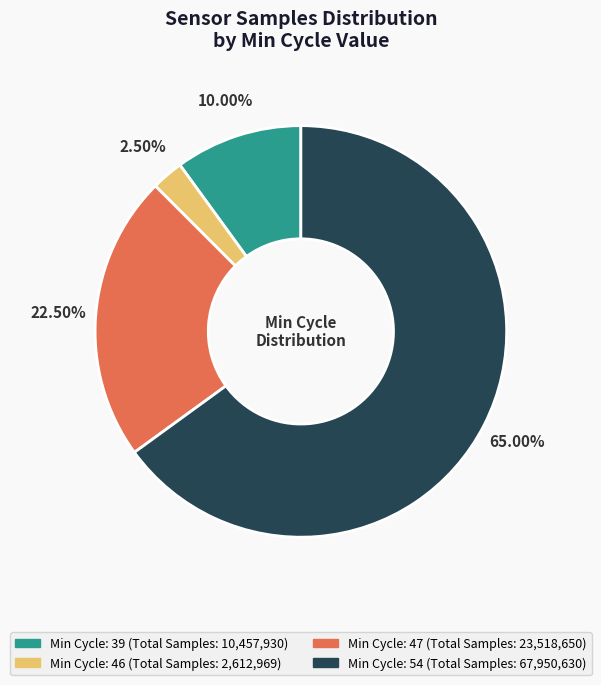

Is there any slice that represents more than half of the pie?

Yes